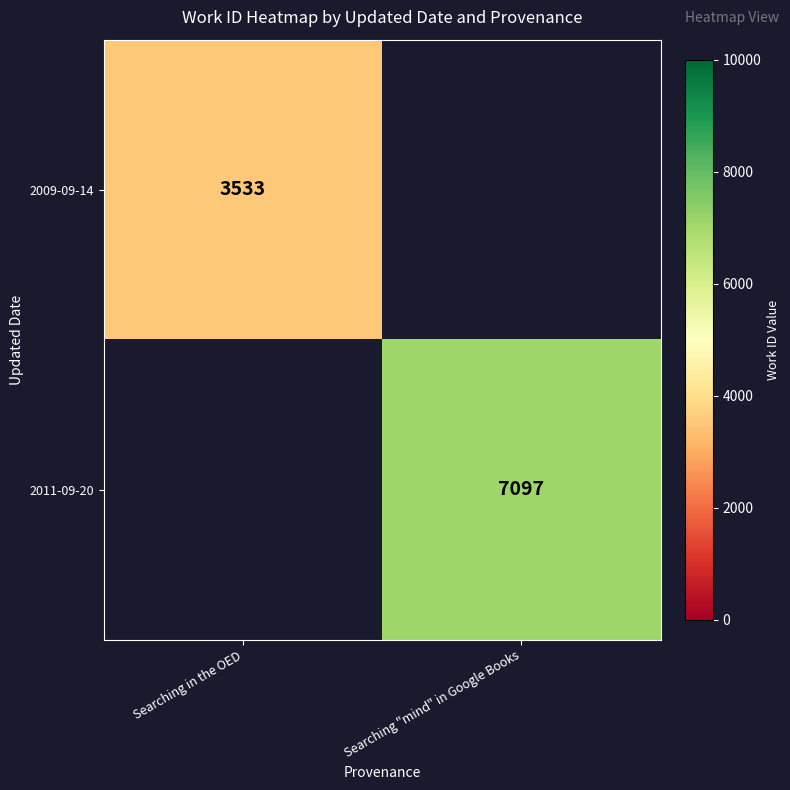

Is it true that 2011-09-20 equals 4008 at Searching "mind" in Google Books?

False